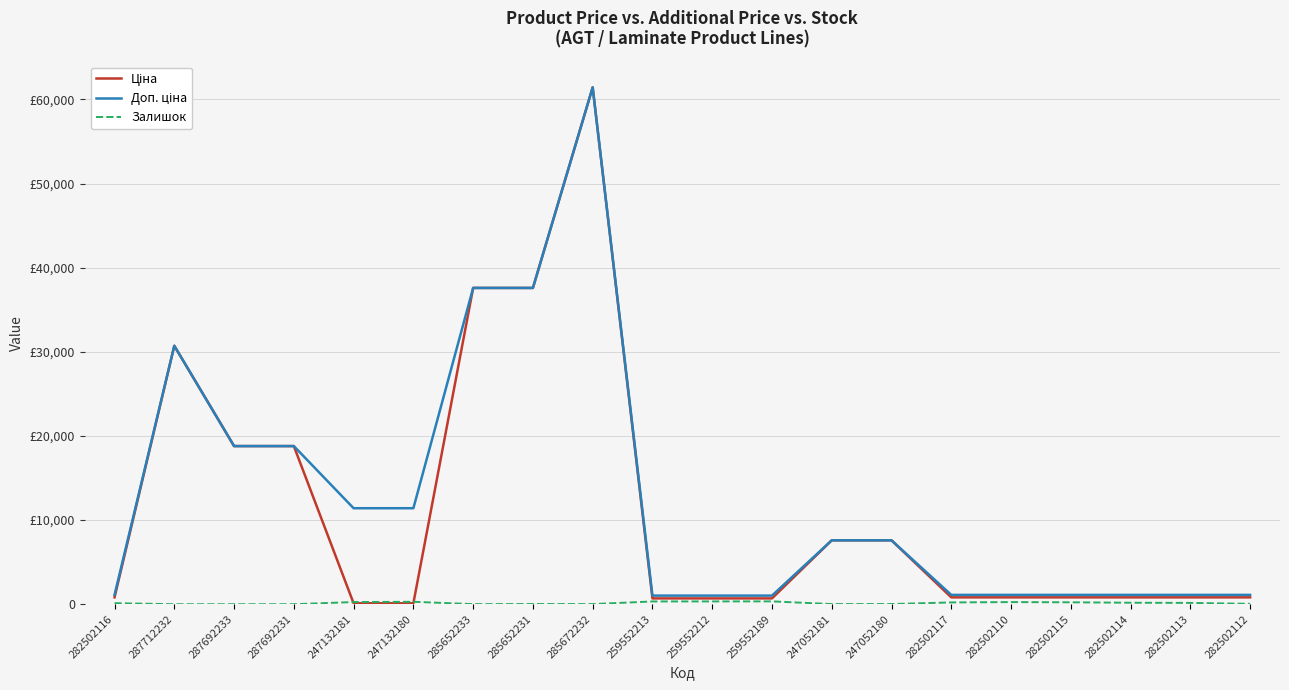

Does the chart have visible grid lines?

Yes